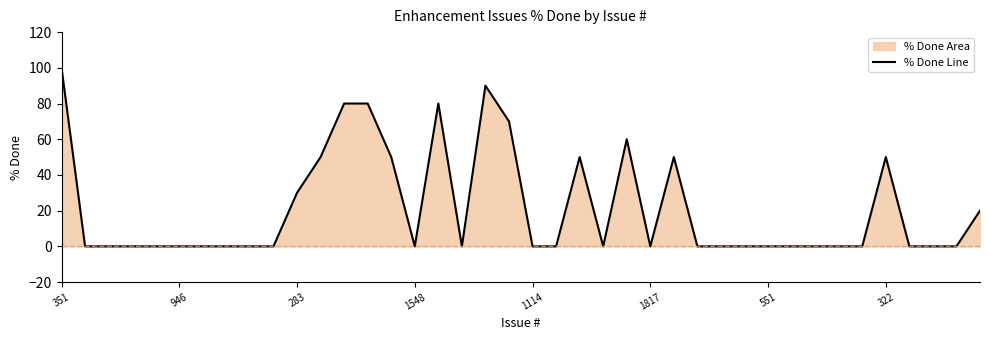

At which category does the chart reach its peak across all series?

351